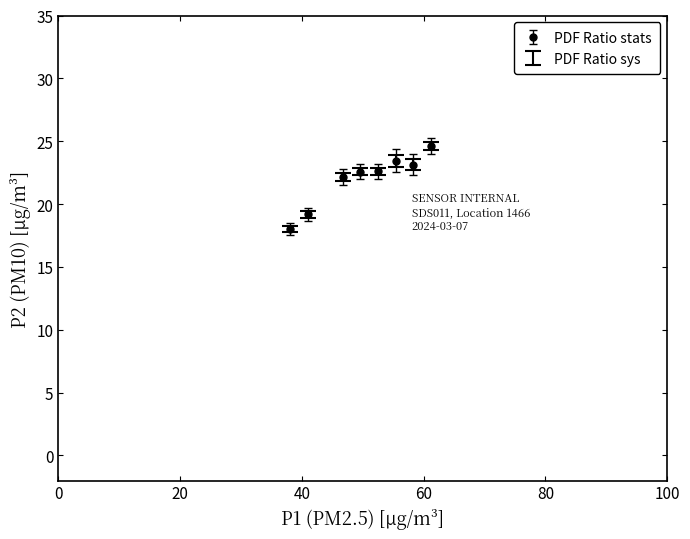

What is the difference between the maximum and minimum values?

6.6